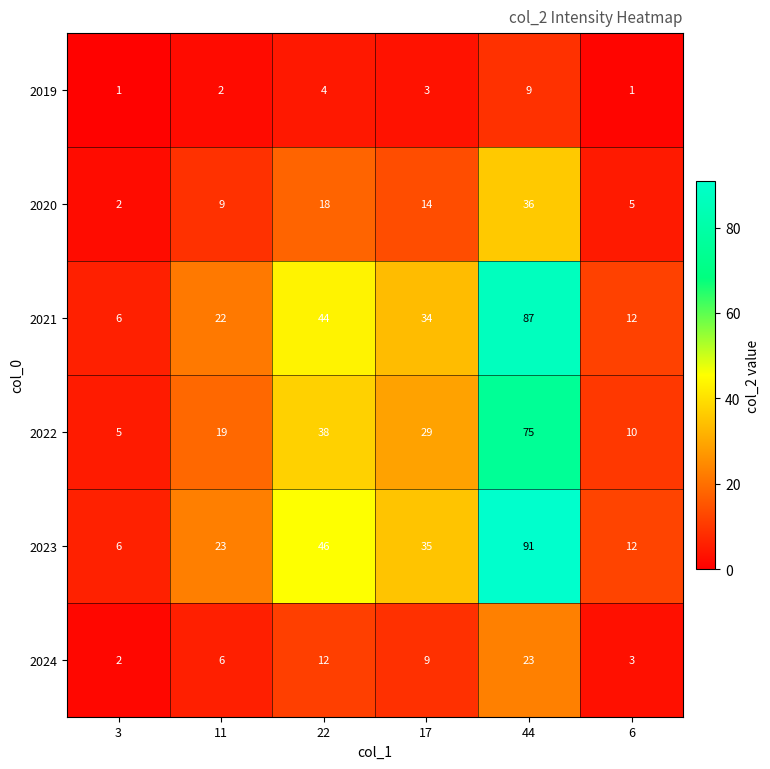

The 2023 series shows 36 at 11. True or false?

False